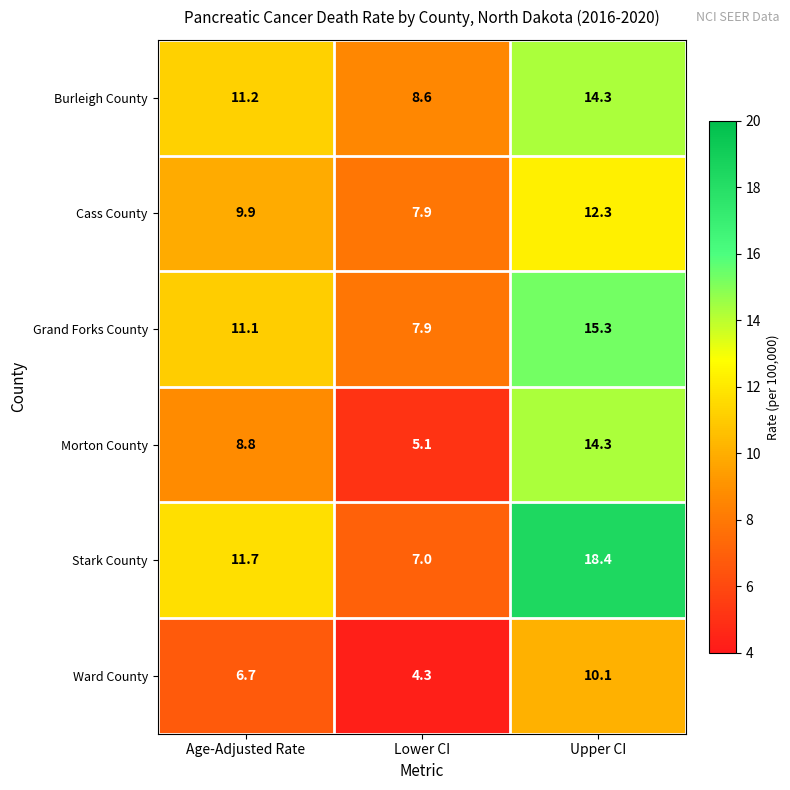

Is the value of Morton County at Lower CI greater than the value of Ward County at Lower CI?

Yes